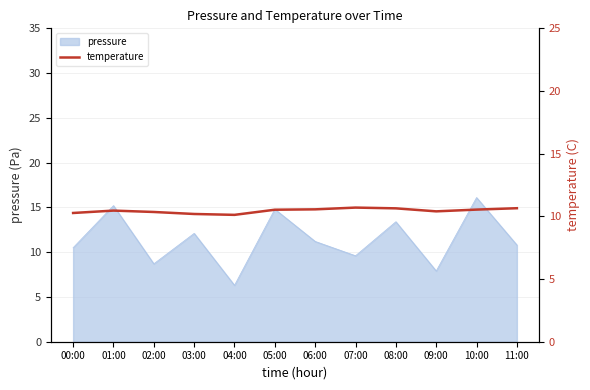

What position from the right is 04:00?

8